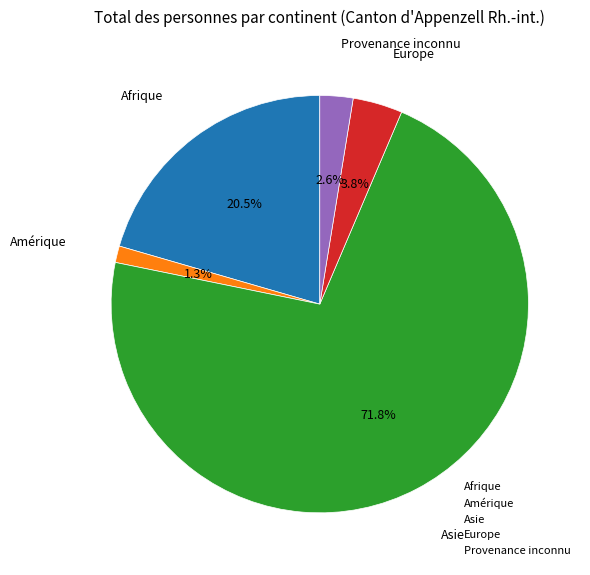

Is it true that Amérique is 11% of the pie?

False